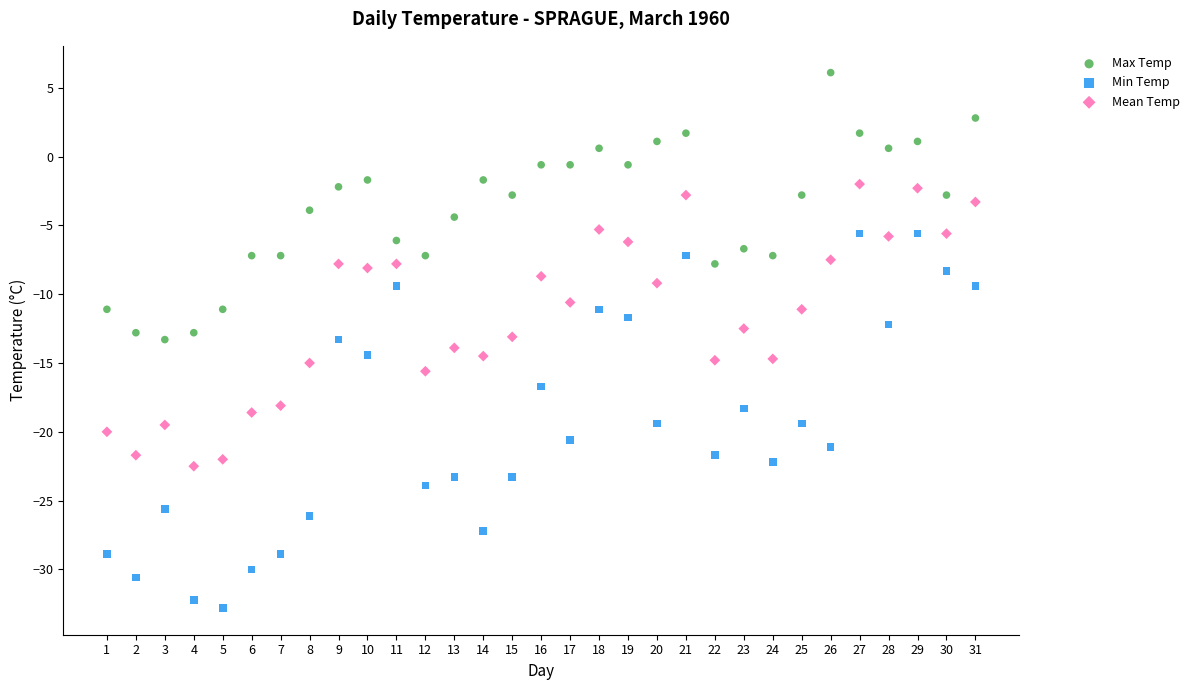

Which series has the largest Y range (max minus min)?

Min Temp